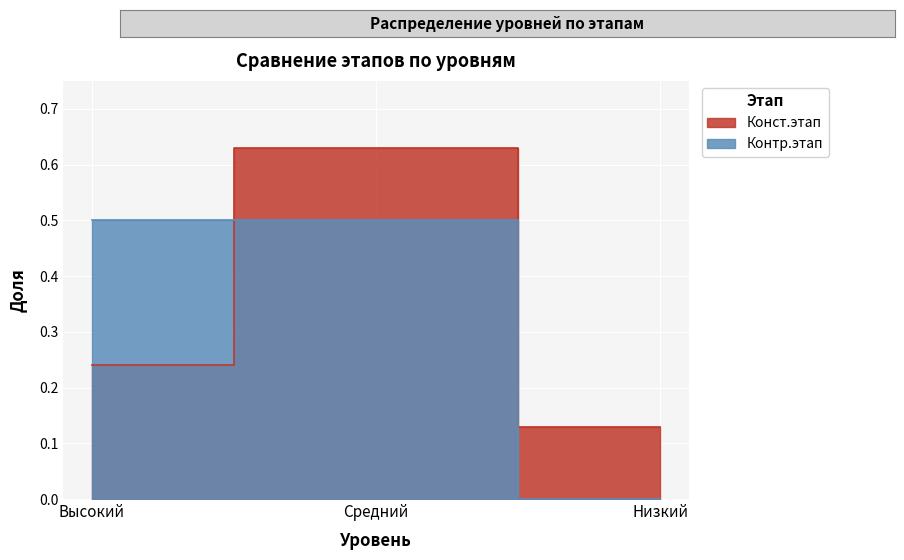

How many Конст.этап values are between 0 and 1?

3